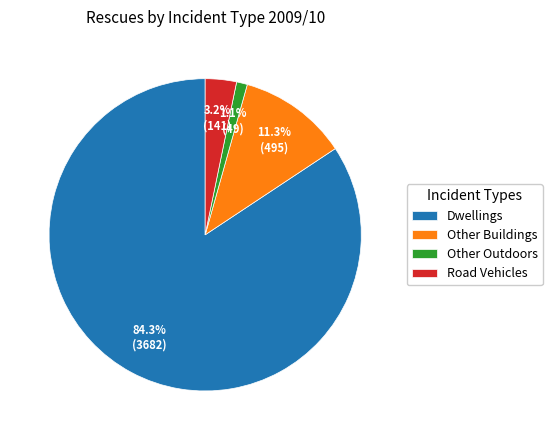

Is the sum of Other Buildings and Dwellings greater than half?

Yes